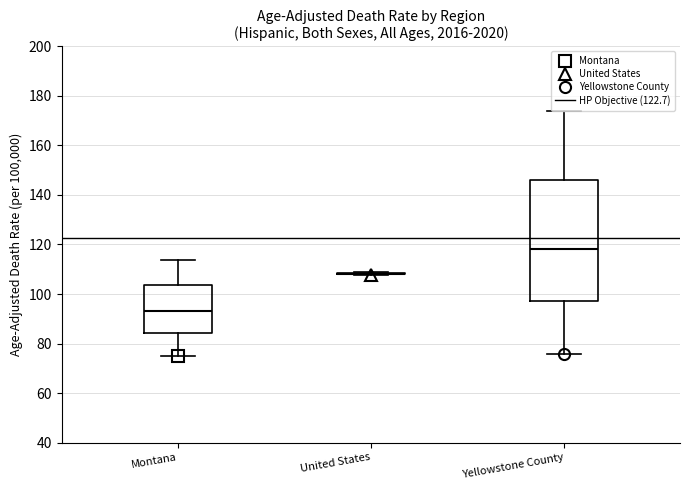

Reading left to right, read every box against the y-axis: the position of its median line, the range the box covers, and the ends of its whiskers. The values are not printed on the chart, so give them approximately, as read against the axis.

Montana: median 94, box 84 to 104, whiskers 76 to 114
United States: box collapsed to a line at 108, whiskers 108 to 108
Yellowstone County: median 118, box 98 to 146, whiskers 76 to 174